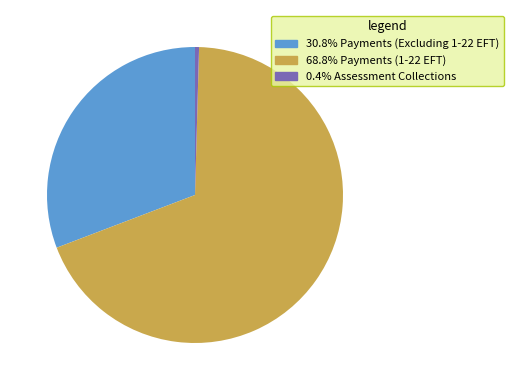

Does any single category account for the majority?

Yes